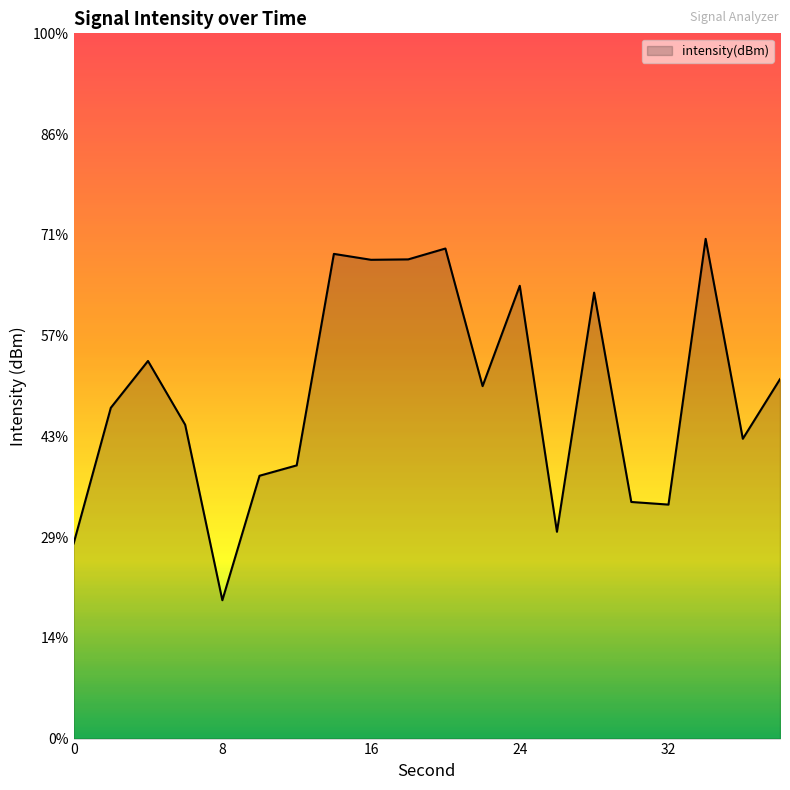

What value does the data have at 30?

-138.3